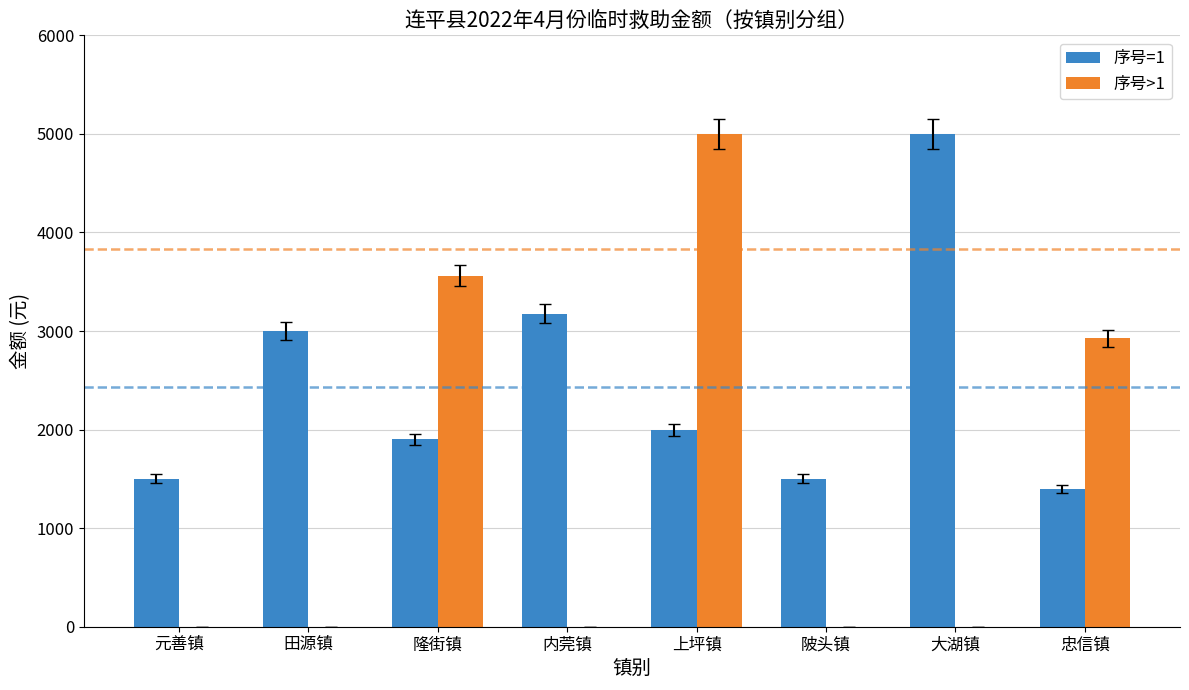

Which series changed the most between 田源镇 and 上坪镇?

序号>1